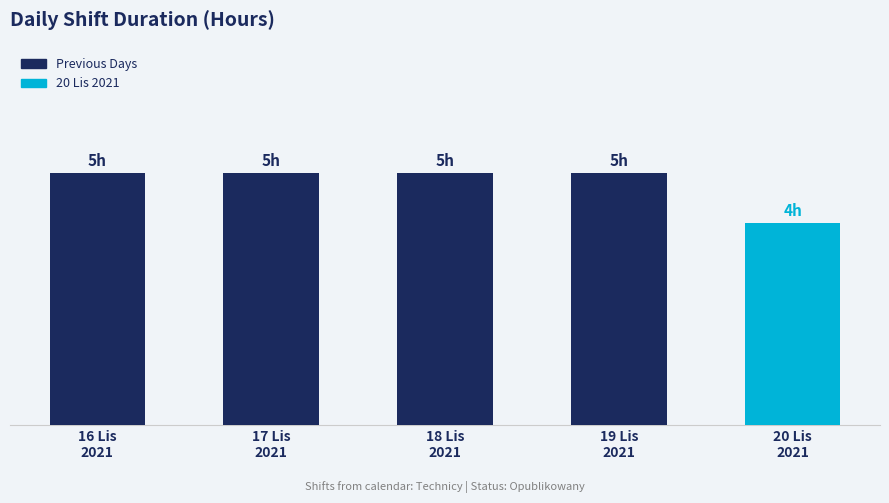

Does the chart contain any negative values?

No